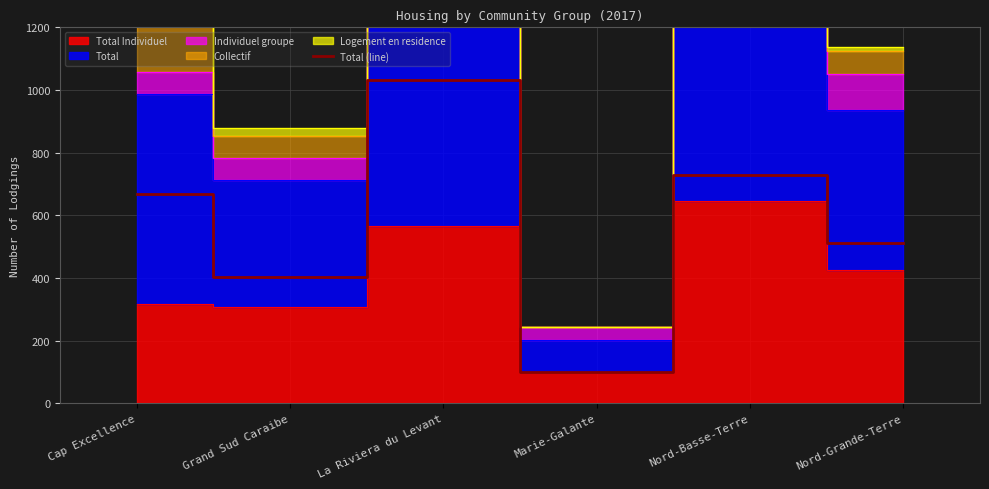

At which category does the data reach its first local peak?

La Riviera du Levant